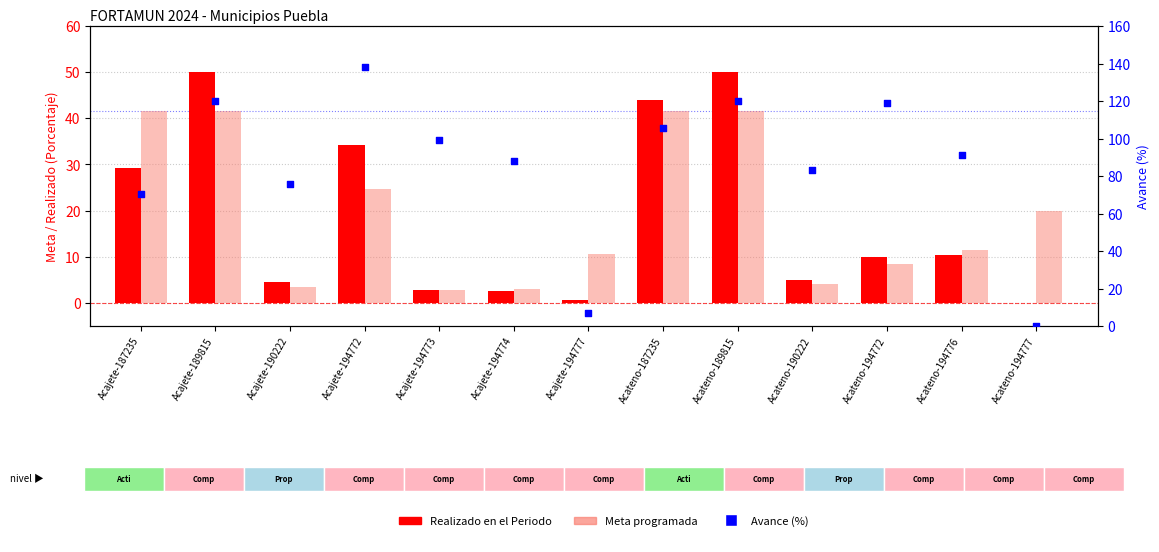

What is the total value across all series at Acateno-187235?

190.9